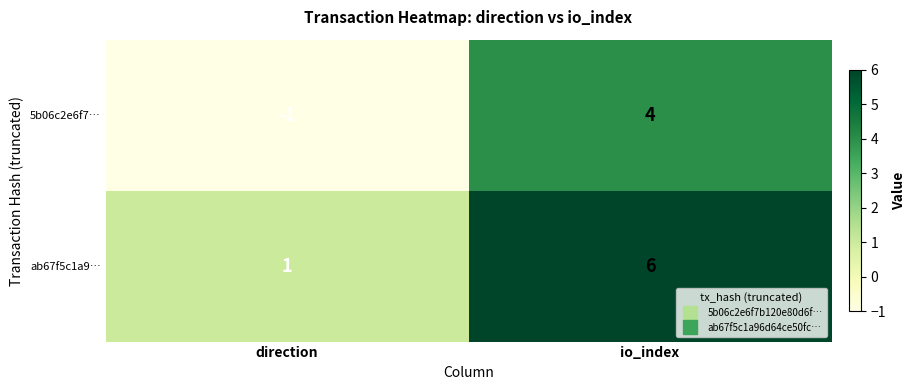

At which category is the sum across all series the highest?

io_index